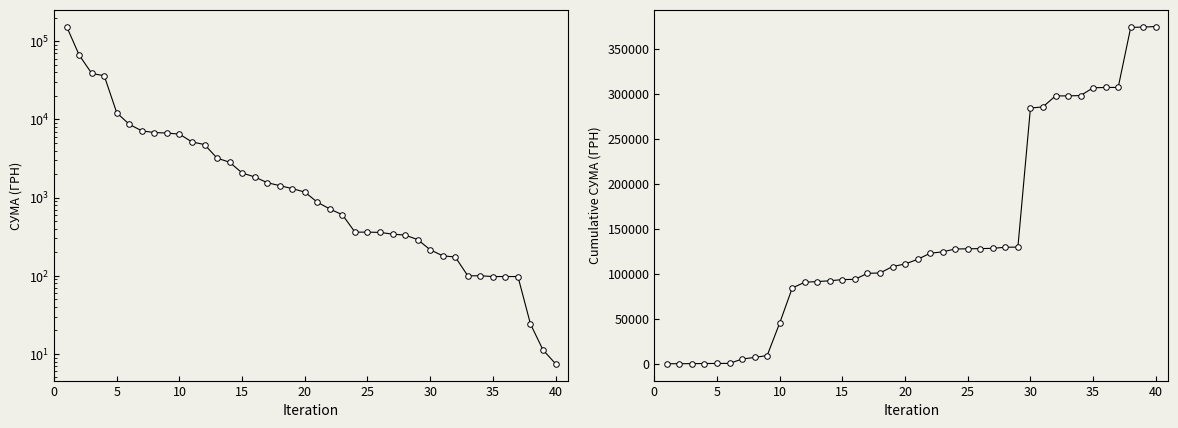

List the series in order of their peak value, lowest first.

СУМА (ГРН), Cumulative СУМА (ГРН)